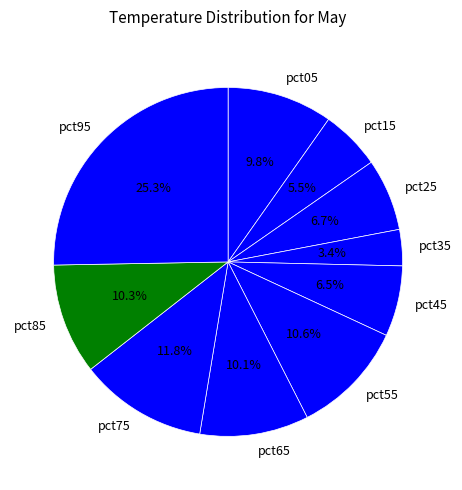

To the nearest percent, what is the combined percentage of pct55 and pct95?

36%